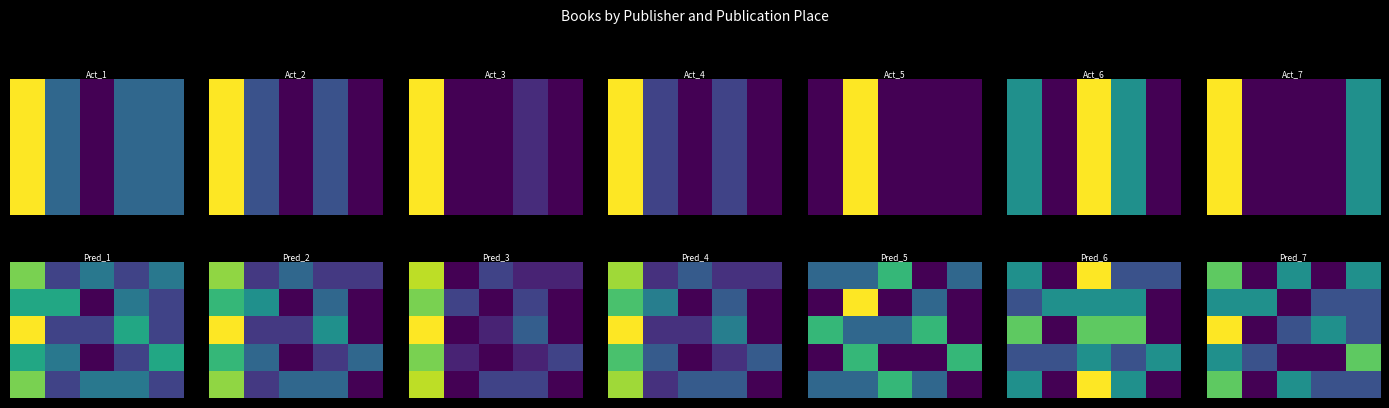

Count the number of data series in this chart.

5